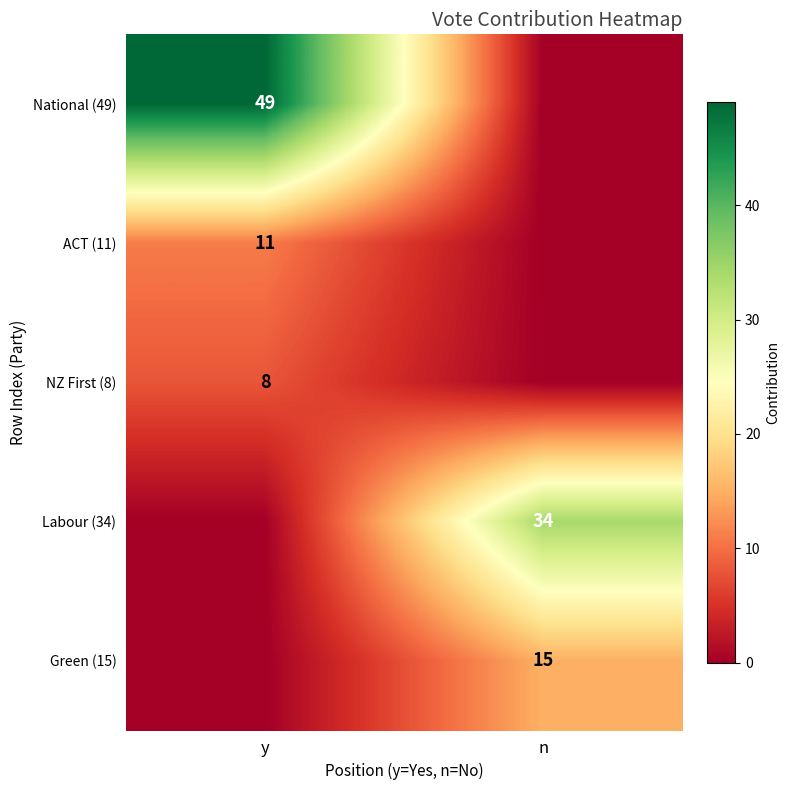

What is the total value across all series at y?

68